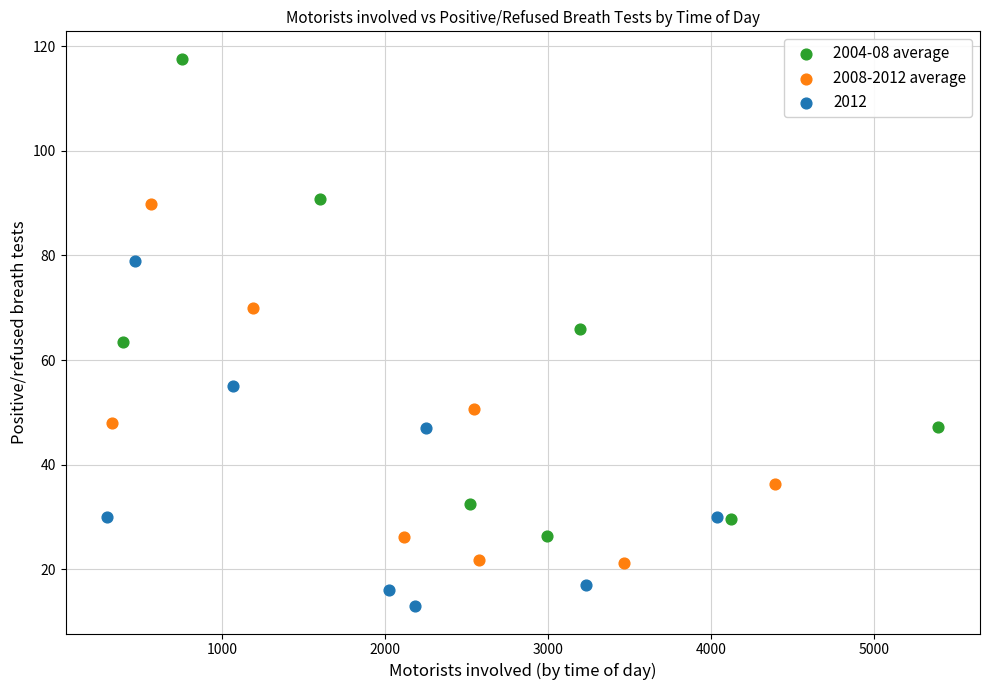

Which series has the largest Y range (max minus min)?

2004-08 average